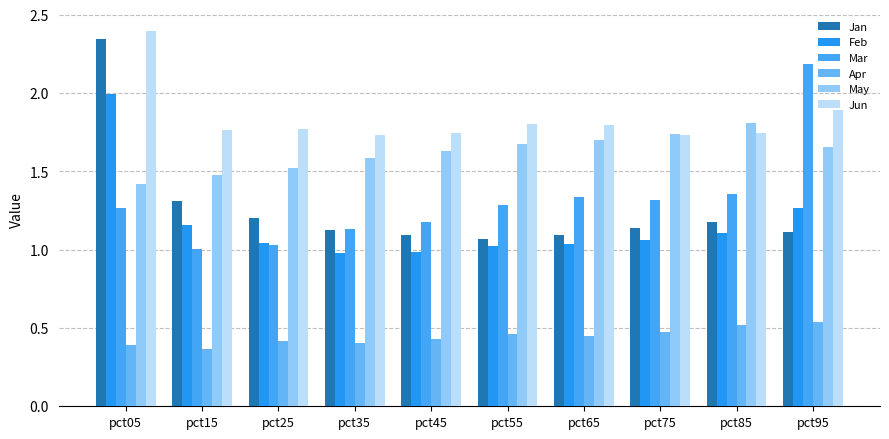

Which category has the highest value in the Apr series?

pct95